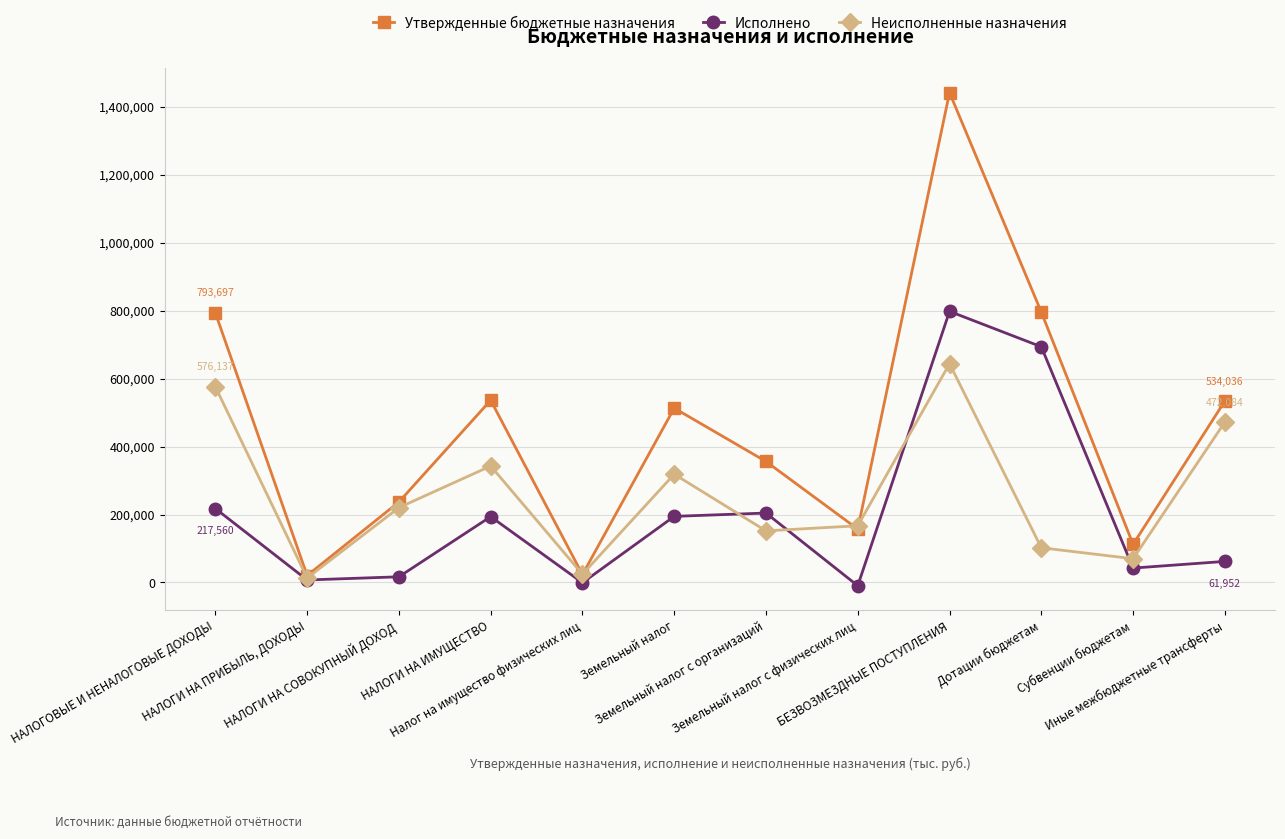

Count the number of data series in this chart.

3